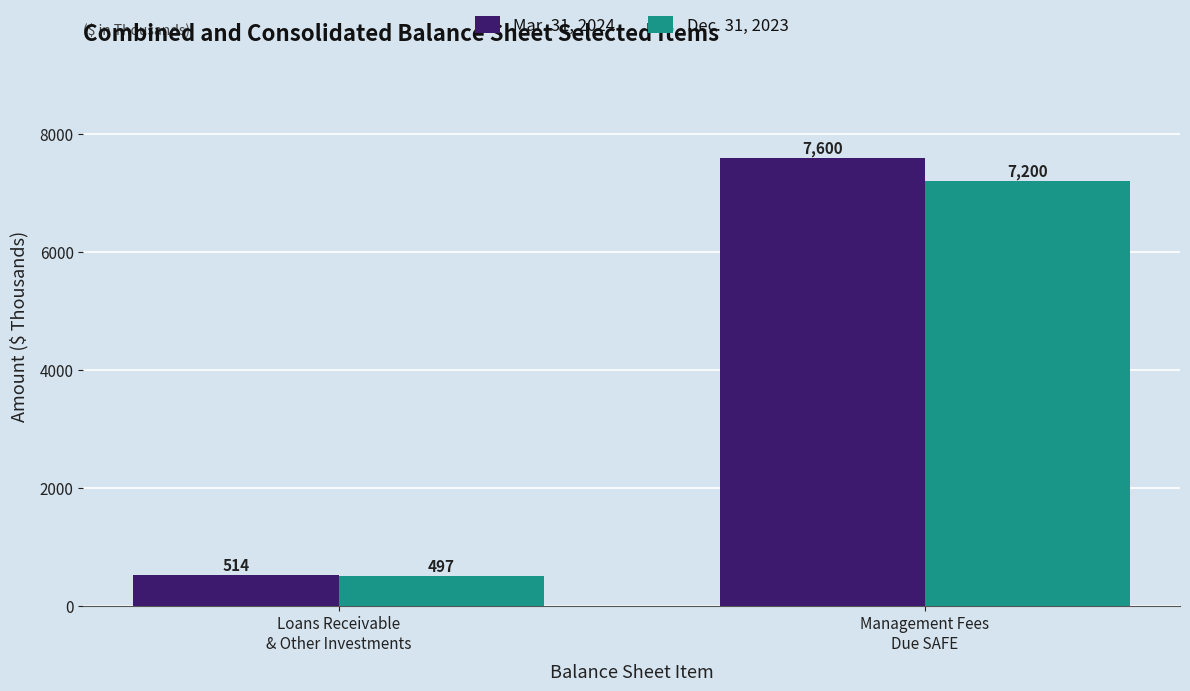

What is the total value across all series at Loans Receivable
& Other Investments?

1011